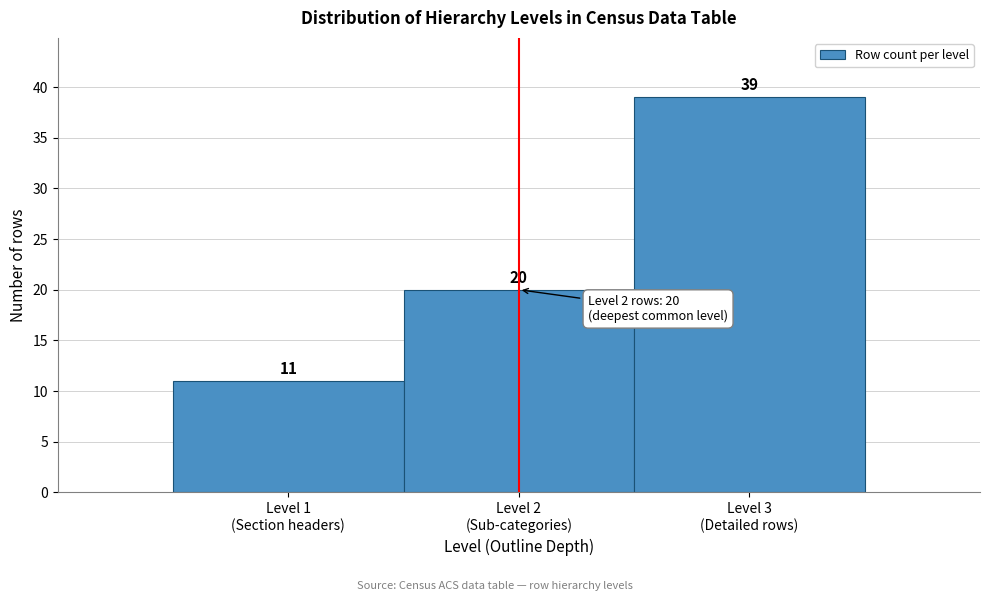

Reading left to right, what are all the values shown in this chart?

11	20	39